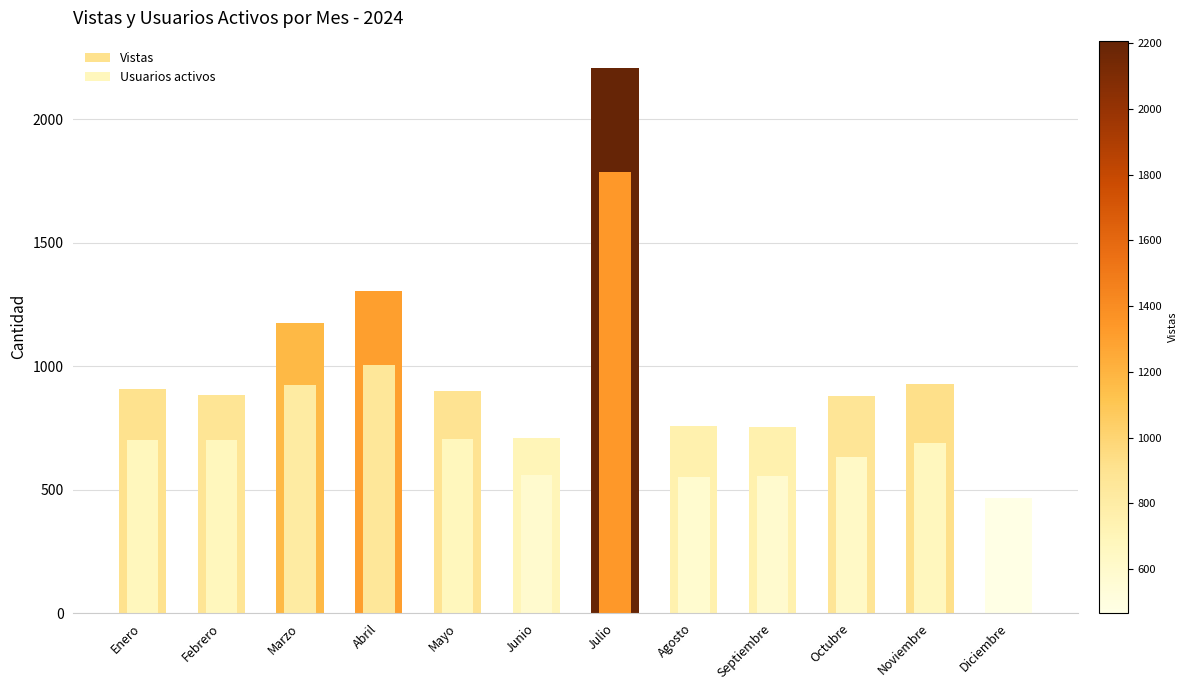

Which label corresponds to the smallest value in the chart?

Diciembre